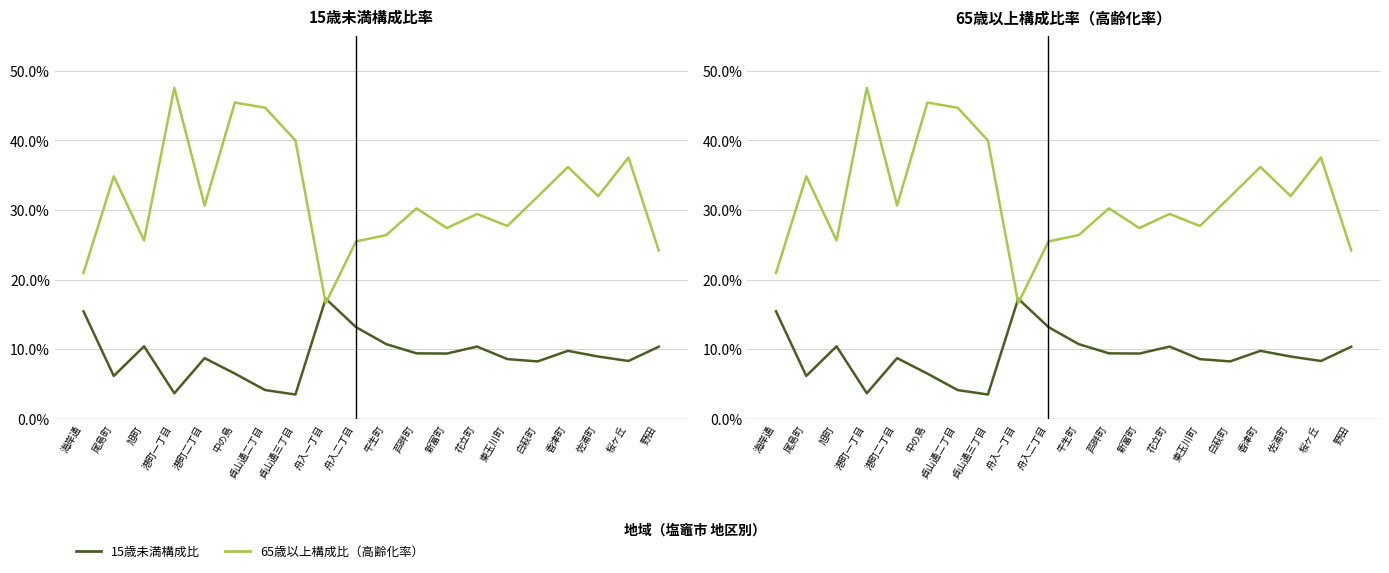

Which series ends up on top after the final intersection of 65歳以上構成比 and 15歳未満構成比?

65歳以上構成比